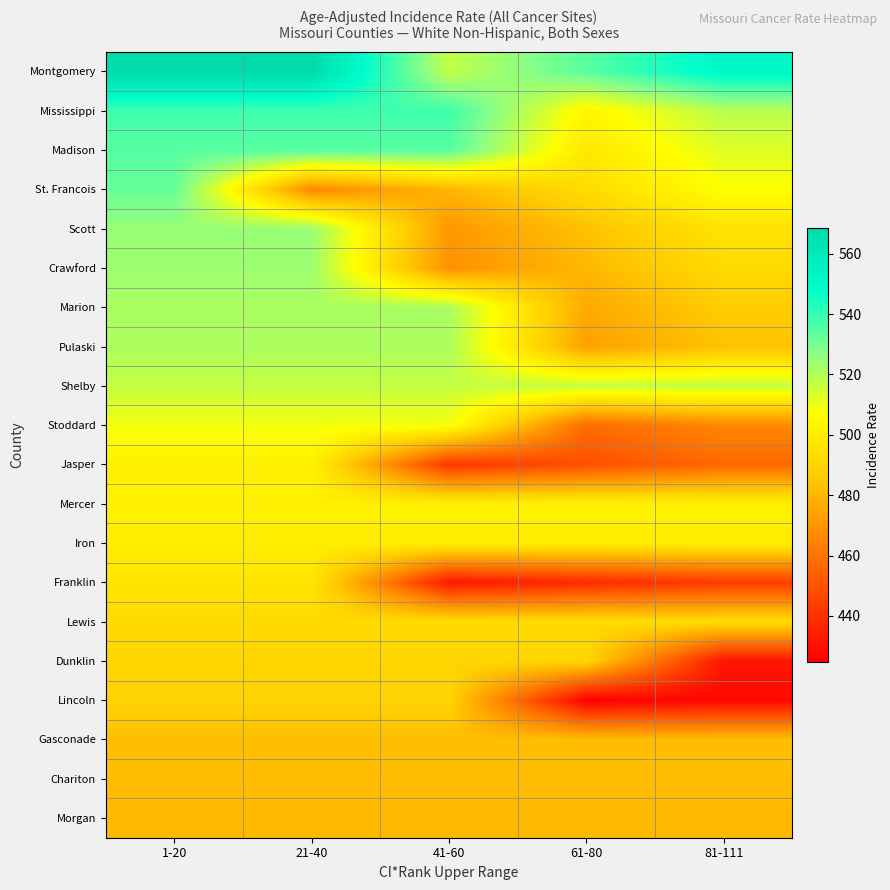

What is the smallest value displayed?

424.9